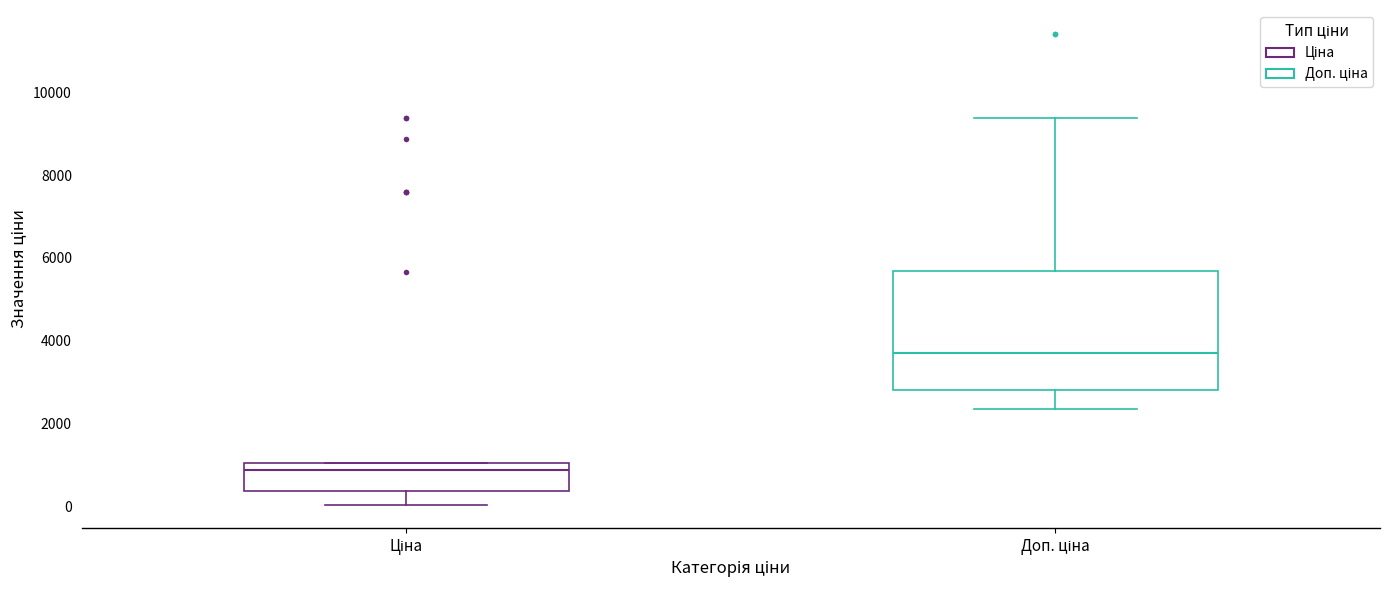

Where is the lower edge of the box for Ціна on the y-axis? The values are not printed on the chart, so give them approximately, as read against the axis.

400